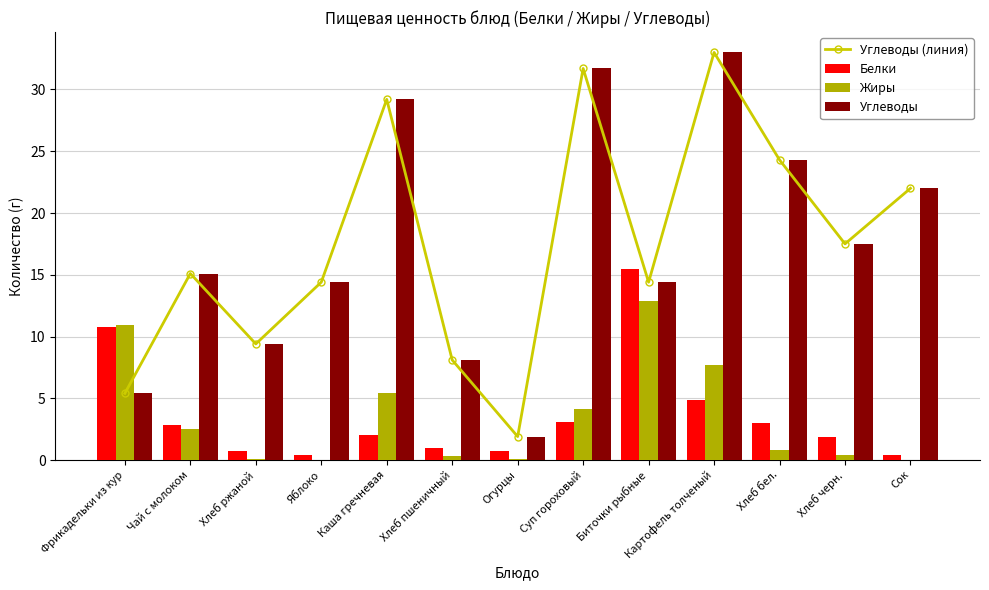

Reading left to right, extract all data points from this chart.

Углеводы (линия): 5.4	15.1	9.4	14.4	29.2	8.1	1.9	31.7	14.4	33.0	24.3	17.5	22.0
Белки: 10.8	2.8	0.7	0.4	2.0	1.0	0.7	3.1	15.5	4.9	3.0	1.9	0.4
Жиры: 10.9	2.5	0.1	0.0	5.4	0.3	0.1	4.1	12.9	7.7	0.8	0.4	0.0
Углеводы: 5.4	15.1	9.4	14.4	29.2	8.1	1.9	31.7	14.4	33.0	24.3	17.5	22.0